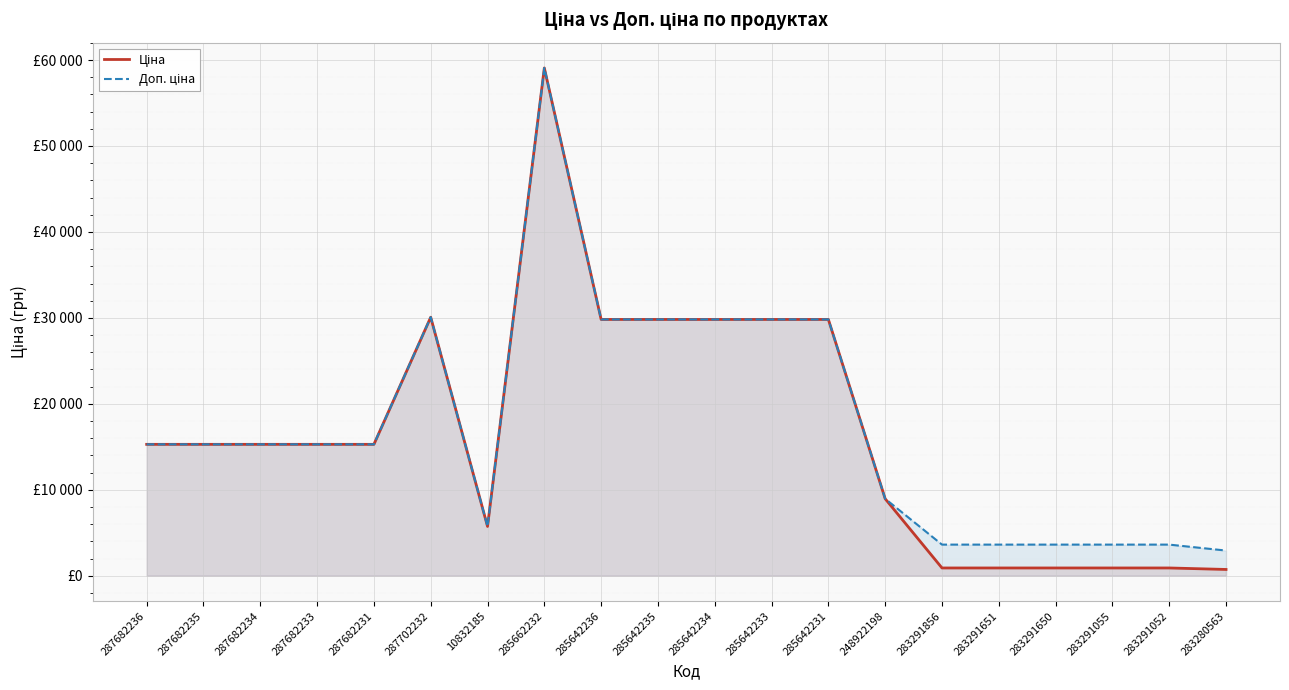

Reading left to right, what are all the values shown in this chart?

Ціна: 15288.0	15288.0	15288.0	15288.0	15288.0	30077.8	5736.9	59075.7	29819.2	29819.2	29819.2	29819.2	29819.2	8955.1	905.9	905.9	905.9	905.9	905.9	732.5
Доп. ціна: 15288.0	15288.0	15288.0	15288.0	15288.0	30077.8	5736.9	59075.7	29819.2	29819.2	29819.2	29819.2	29819.2	8955.1	3623.4	3623.4	3623.4	3623.4	3623.4	2930.0